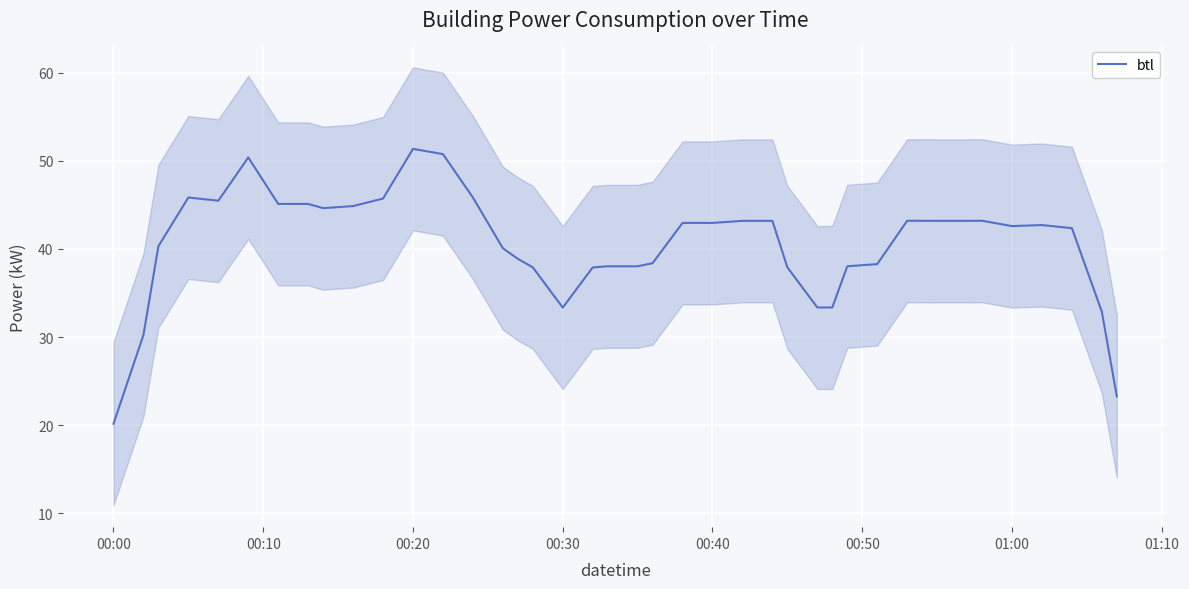

What is the sum of all values?

1618.4